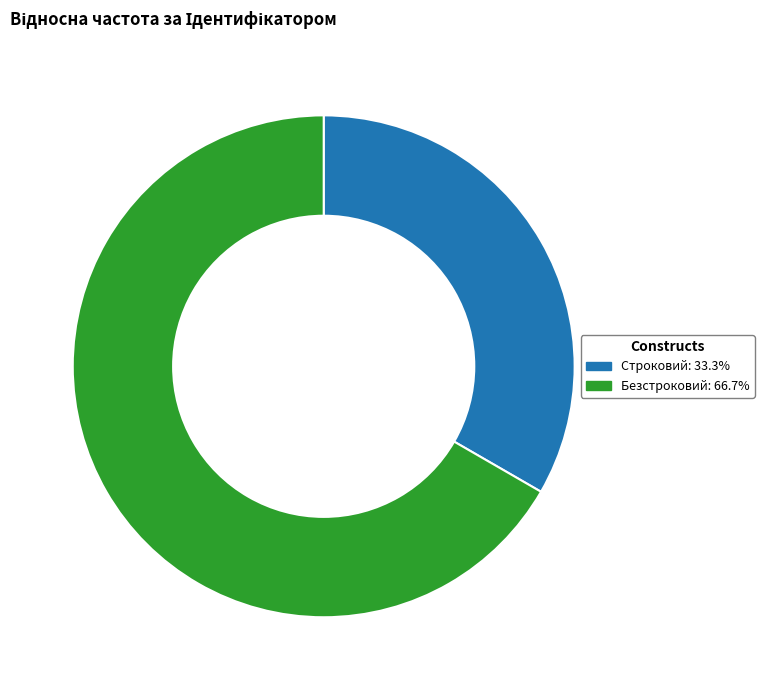

The Безстроковий slice represents 76% of the pie. True or false?

False